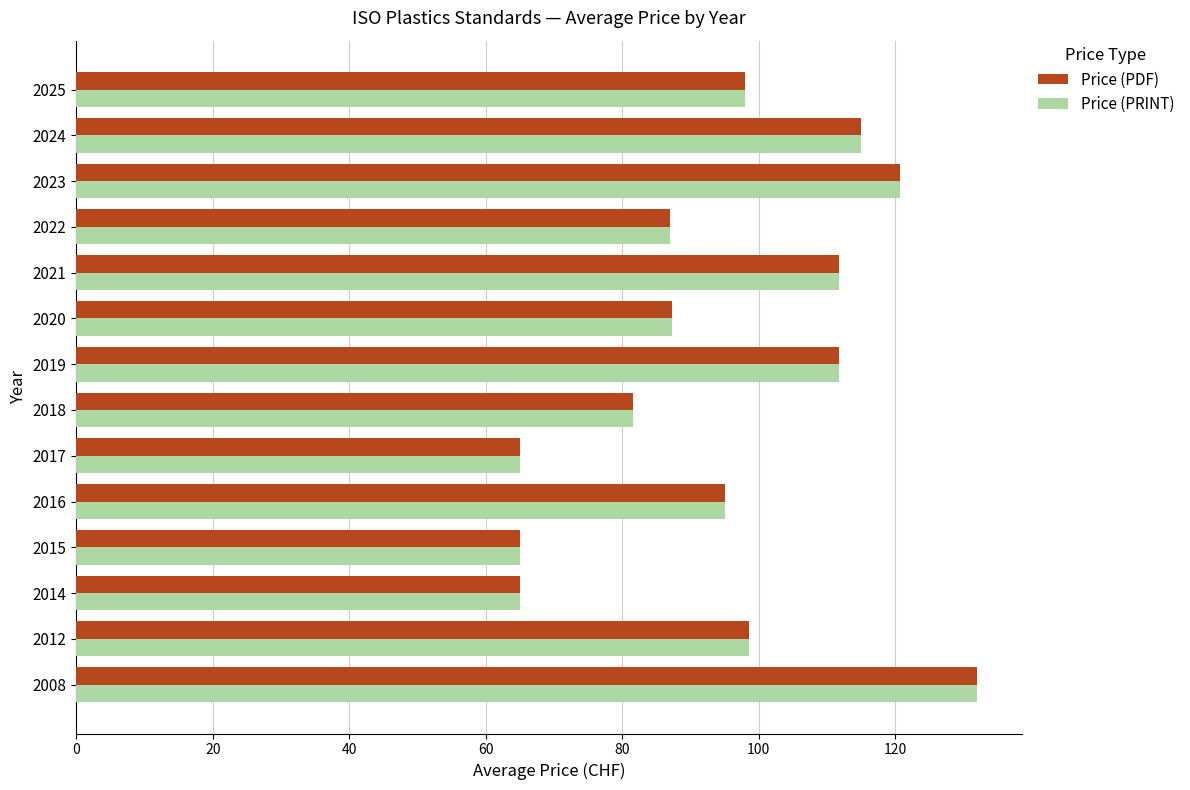

The value of Price (PRINT) at 2025 is 98.0. True or false?

True